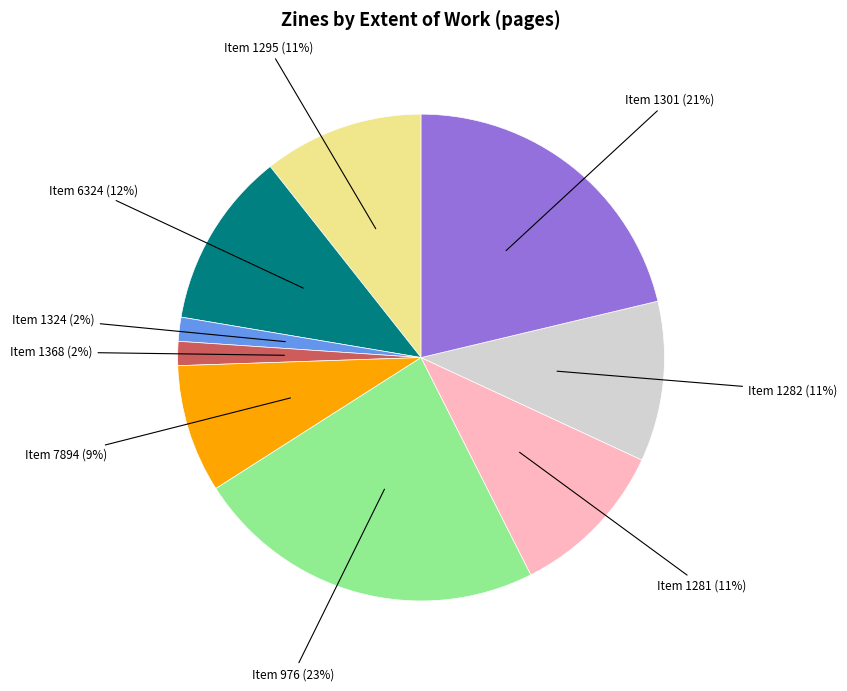

True or false: Item 6324 (12%) accounts for 12% of the total.

True